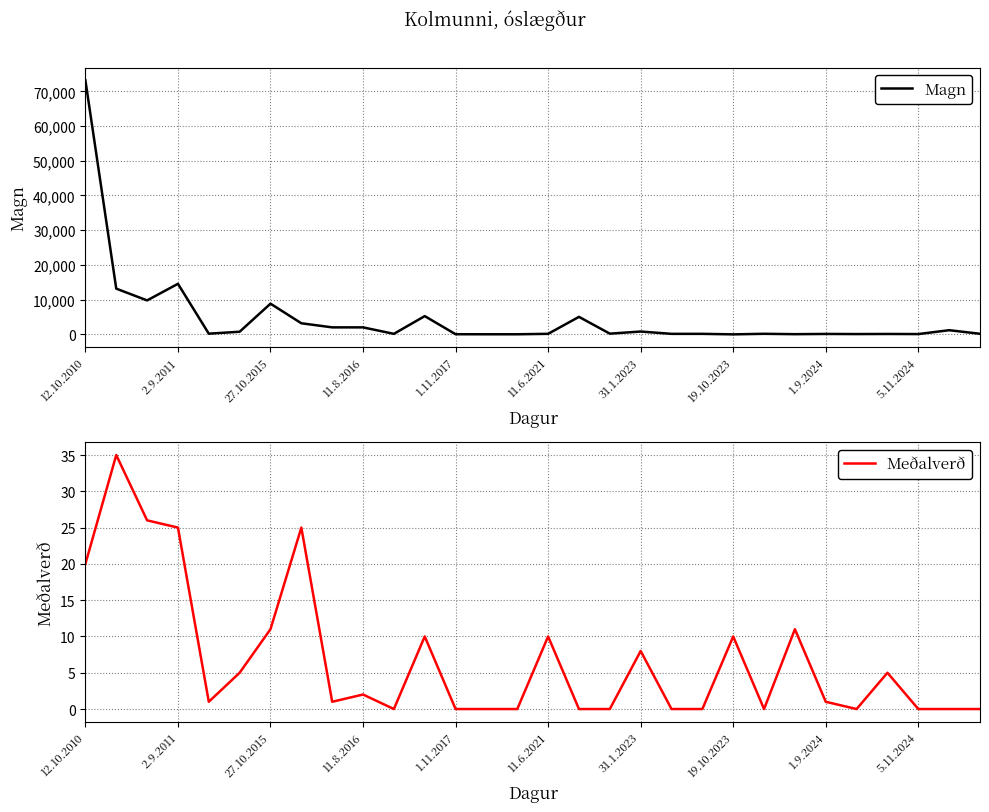

At which label does Magn reach its peak?

12.10.2010